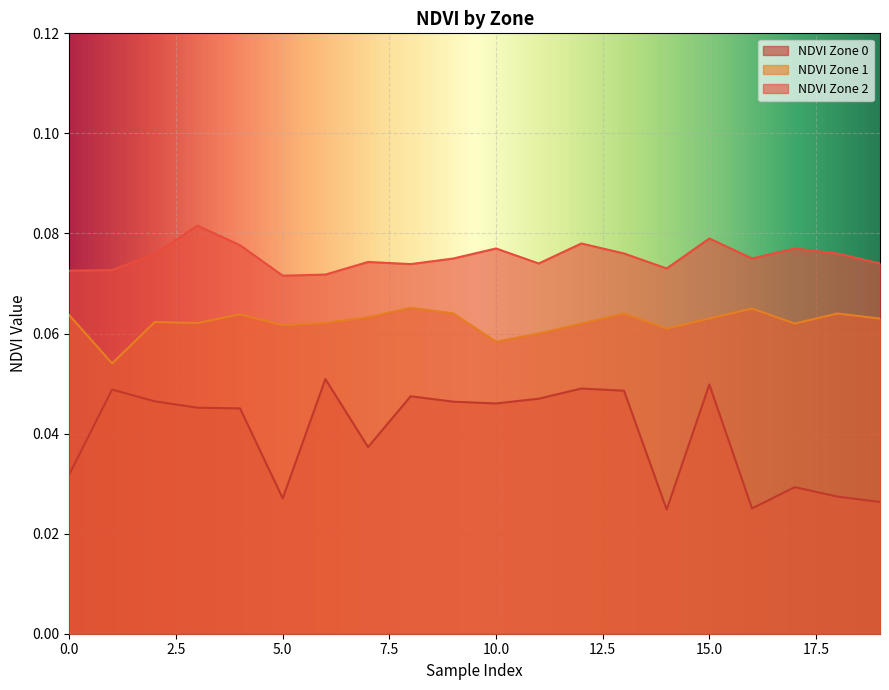

Reading left to right, extract all data points from this chart.

NDVI Zone 0: 0=0.0	1=0.0	2=0.0	3=0.0	4=0.0	5=0.0	6=0.1	7=0.0	8=0.0	9=0.0	10=0.0	11=0.0	12=0.0	13=0.0	14=0.0	15=0.0	16=0.0	17=0.0	18=0.0	19=0.0
NDVI Zone 1: 0=0.1	1=0.1	2=0.1	3=0.1	4=0.1	5=0.1	6=0.1	7=0.1	8=0.1	9=0.1	10=0.1	11=0.1	12=0.1	13=0.1	14=0.1	15=0.1	16=0.1	17=0.1	18=0.1	19=0.1
NDVI Zone 2: 0=0.1	1=0.1	2=0.1	3=0.1	4=0.1	5=0.1	6=0.1	7=0.1	8=0.1	9=0.1	10=0.1	11=0.1	12=0.1	13=0.1	14=0.1	15=0.1	16=0.1	17=0.1	18=0.1	19=0.1